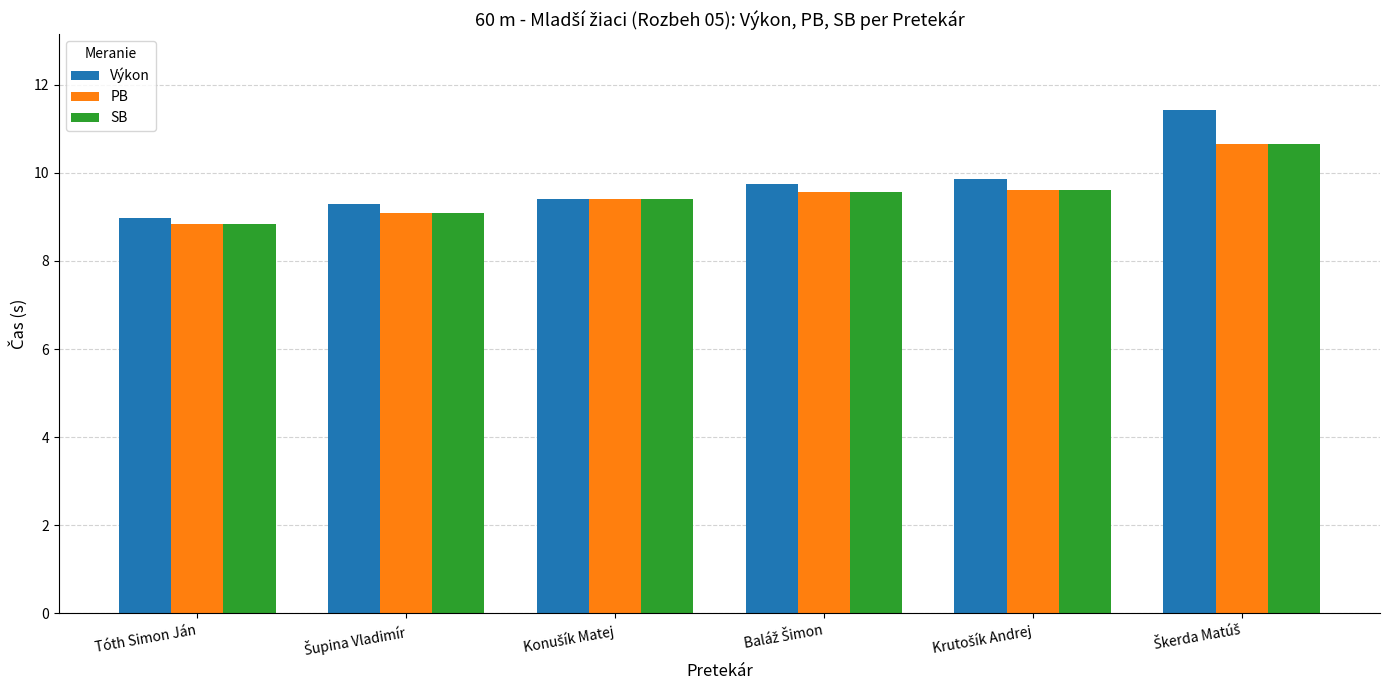

What is the sum of all SB values?

57.1